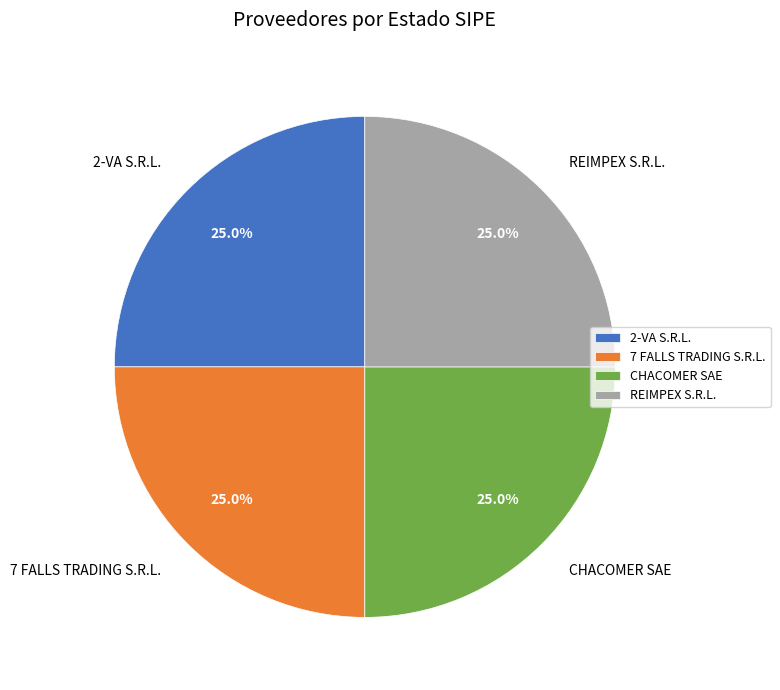

Combined, what portion of the pie is REIMPEX S.R.L. and 2-VA S.R.L.?

50.0%